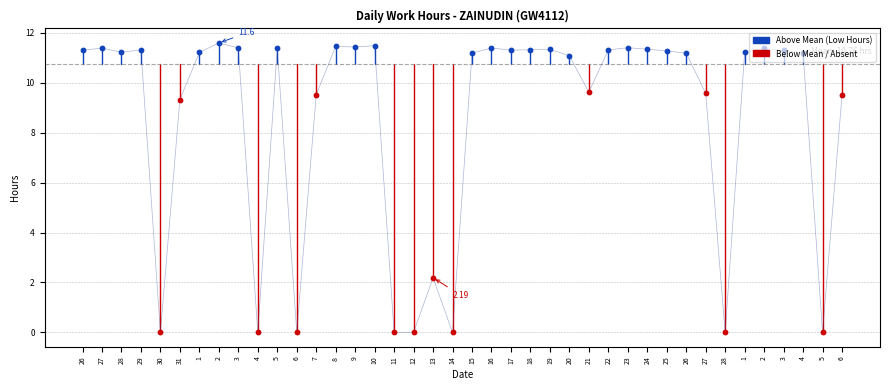

Is this an area chart (filled region under the line)?

No